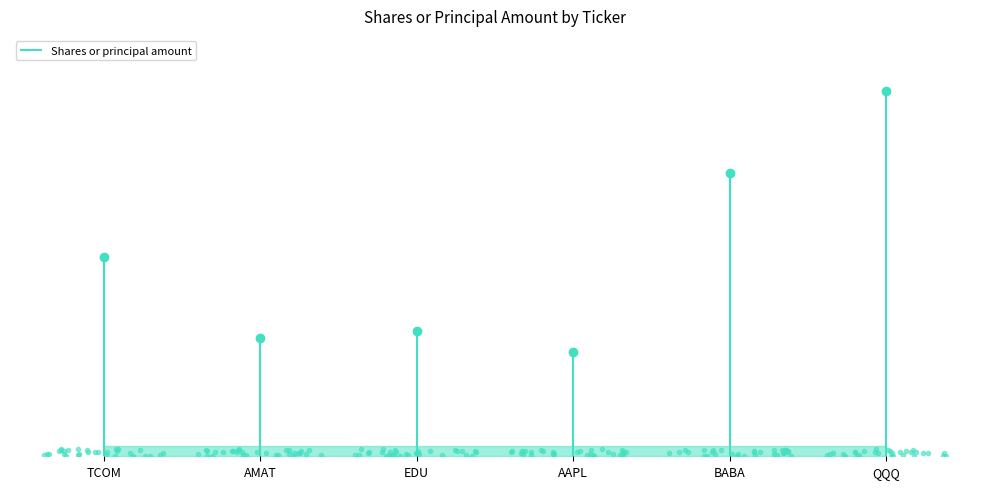

What is the label of the 6th point from the left?

QQQ